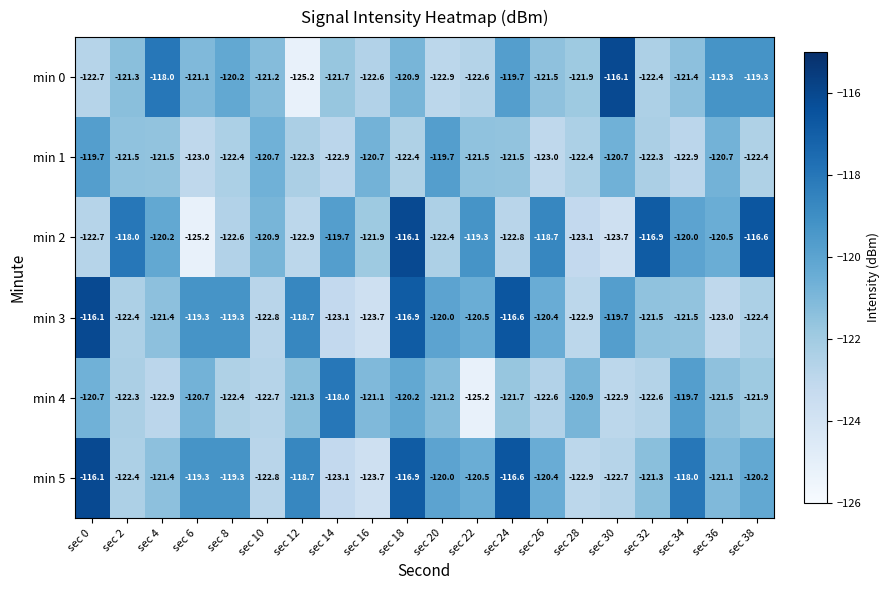

What is the greatest value displayed?

-116.1